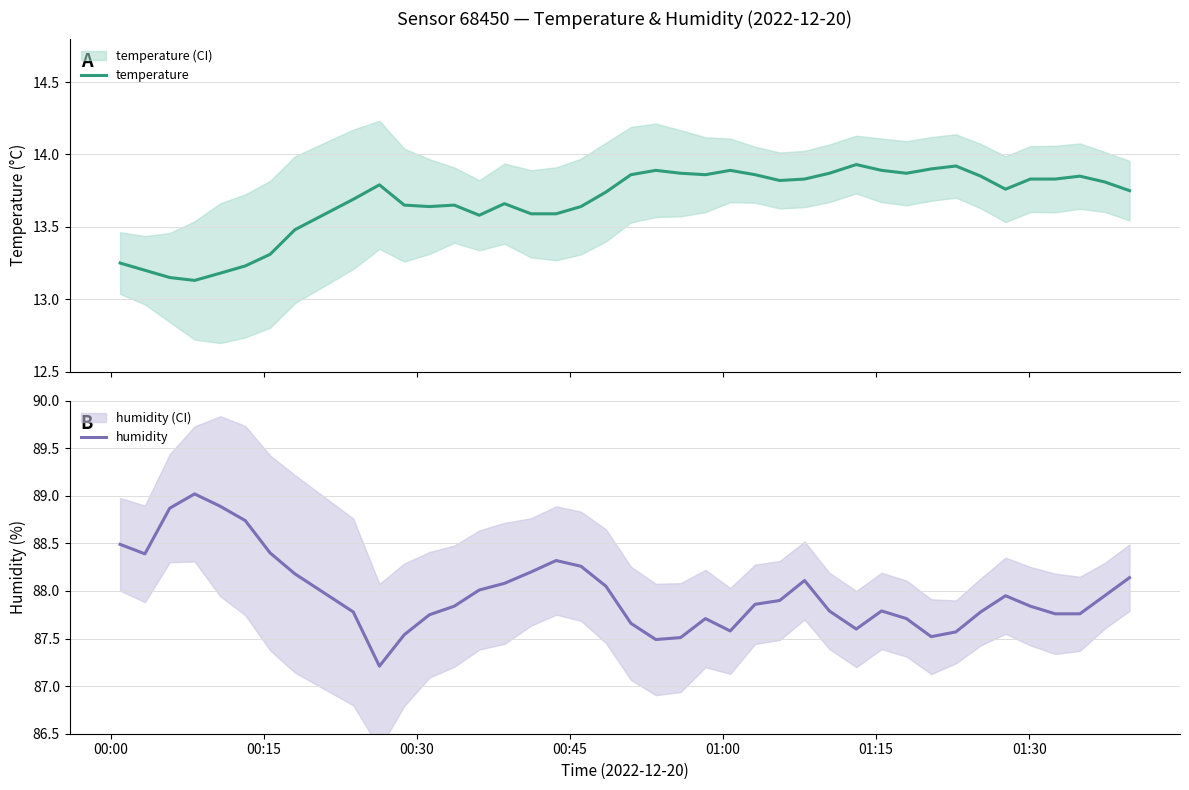

How many interior local valleys does the humidity series have?

6